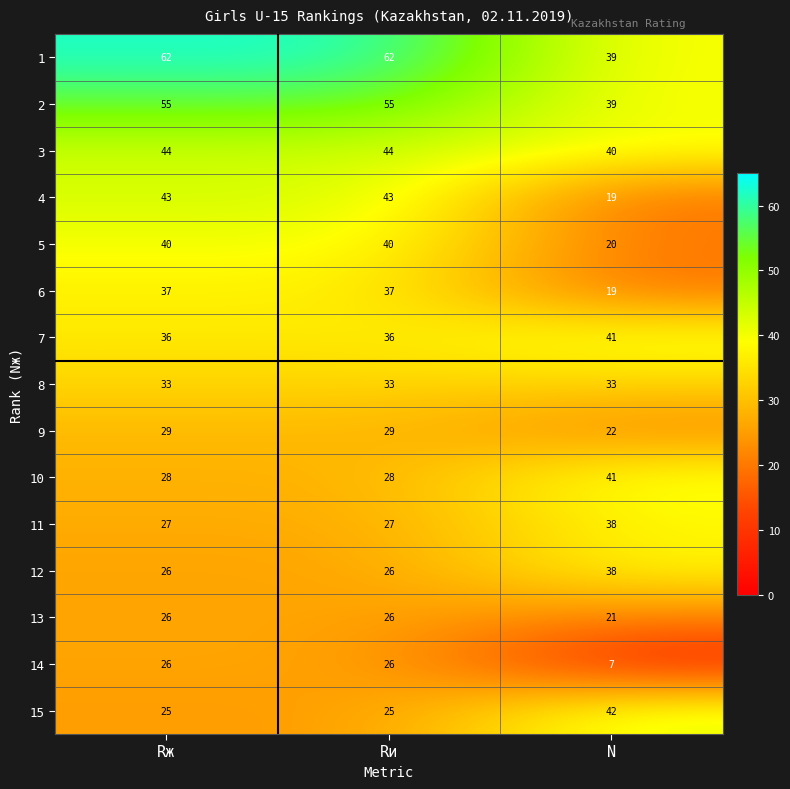

The value of 14 at Rи is 26. True or false?

True